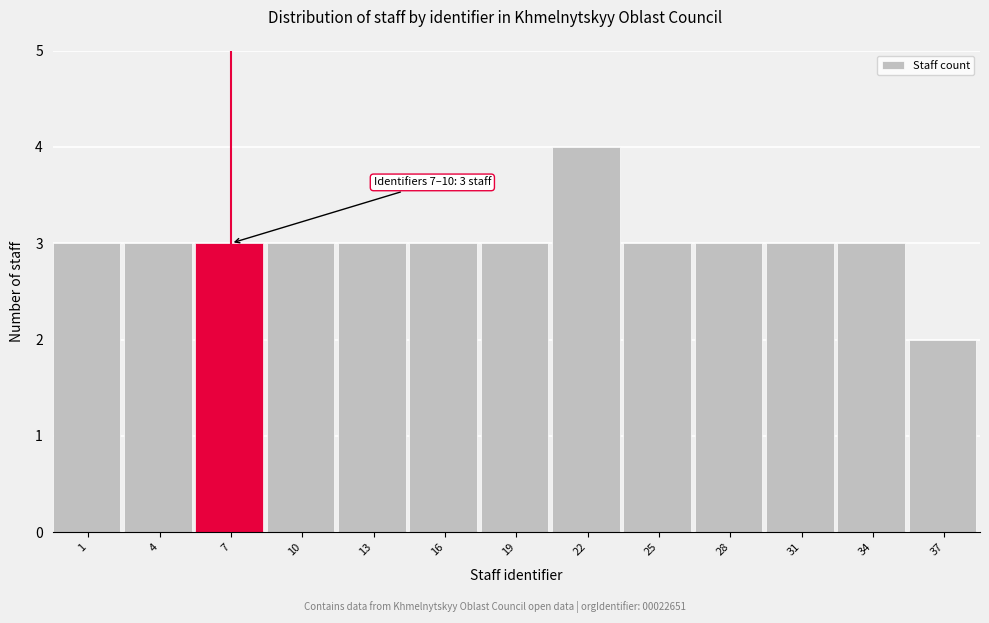

Reading left to right, list all the values displayed in this chart.

1=3	4=3	7=3	10=3	13=3	16=3	19=3	22=4	25=3	28=3	31=3	34=3	37=2